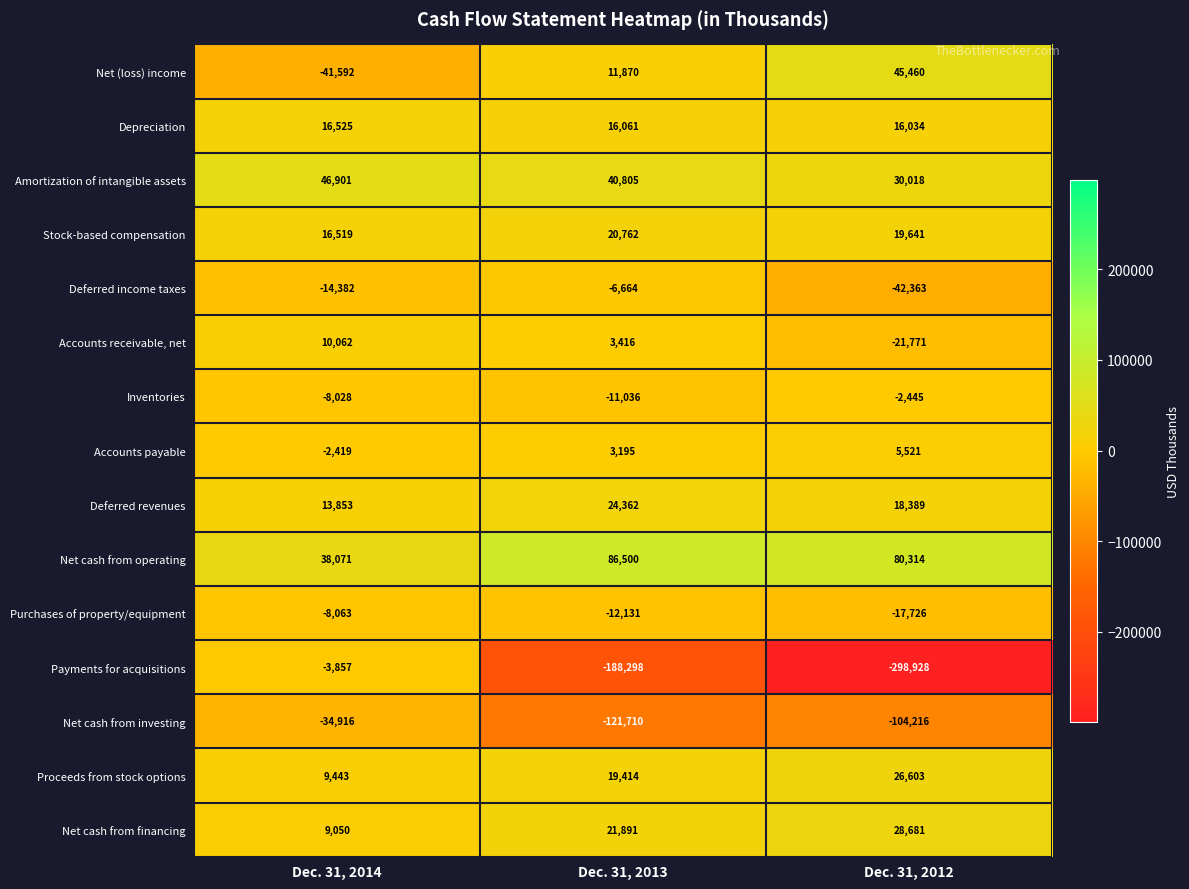

Is it true that Proceeds from stock options equals 35165 at Dec. 31, 2012?

False